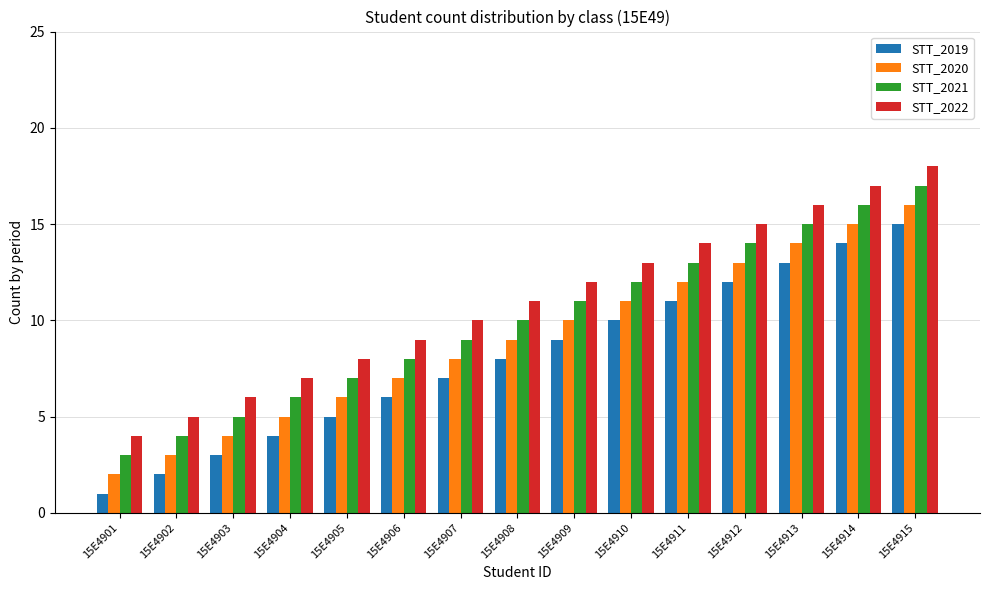

At which category is the sum across all series the highest?

15E4915